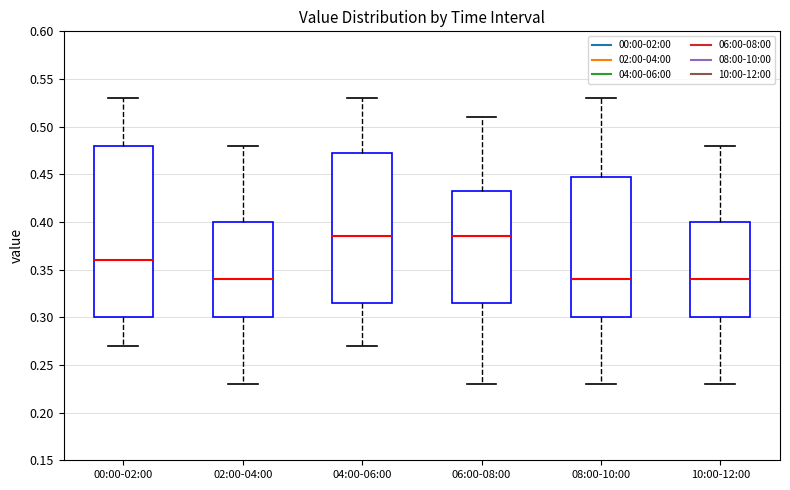

Reading left to right, read every box against the y-axis: the position of its median line, the range the box covers, and the ends of its whiskers. The values are not printed on the chart, so give them approximately, as read against the axis.

00:00-02:00: median 0.360, box 0.300 to 0.480, whiskers 0.270 to 0.530
02:00-04:00: median 0.340, box 0.300 to 0.400, whiskers 0.230 to 0.480
04:00-06:00: median 0.385, box 0.315 to 0.475, whiskers 0.270 to 0.530
06:00-08:00: median 0.385, box 0.315 to 0.435, whiskers 0.230 to 0.510
08:00-10:00: median 0.340, box 0.300 to 0.450, whiskers 0.230 to 0.530
10:00-12:00: median 0.340, box 0.300 to 0.400, whiskers 0.230 to 0.480